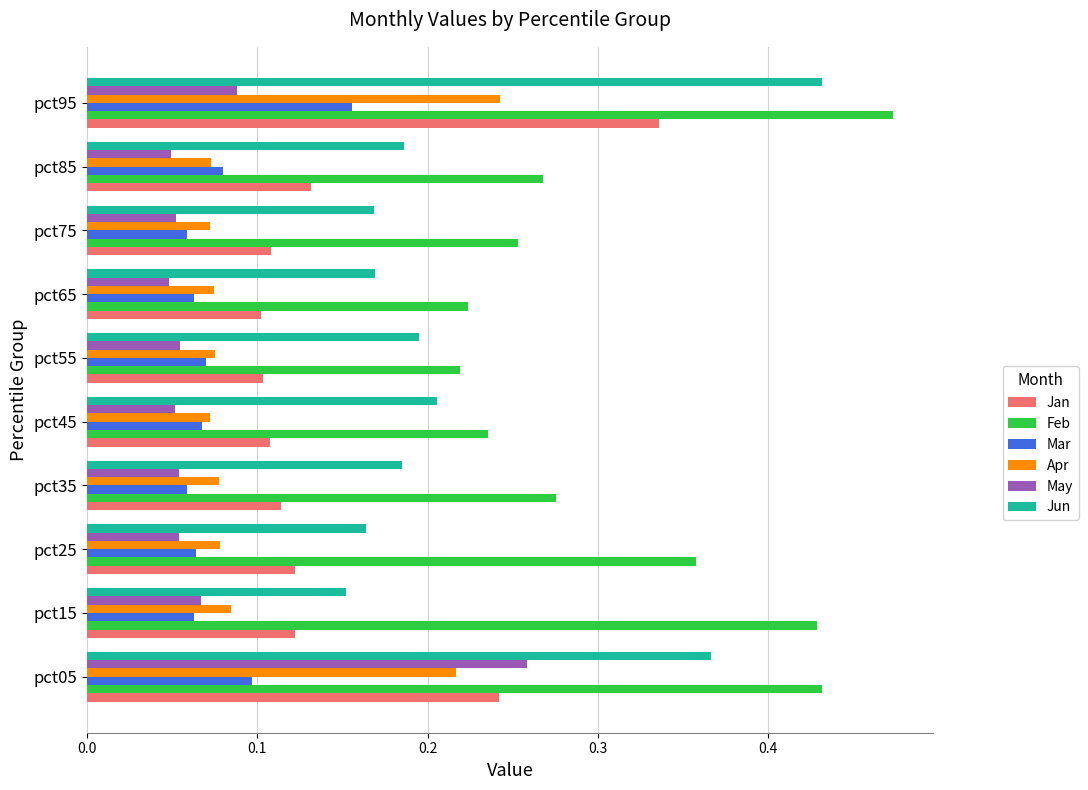

At which label does Jan reach its peak?

pct95